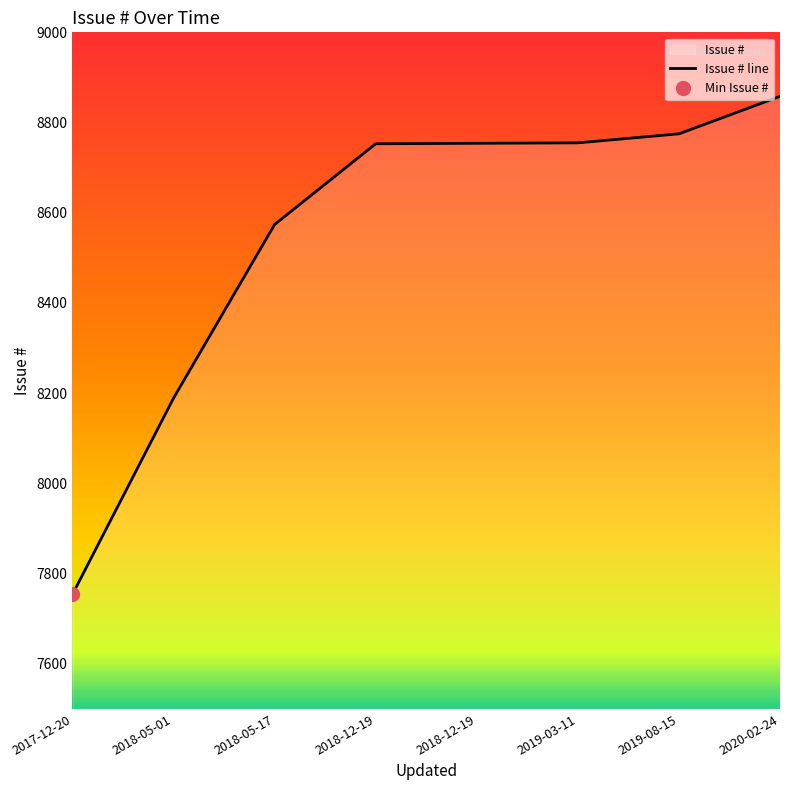

List the labels in order of value, largest first.

2020-02-24, 2019-08-15, 2019-03-11, 2018-12-19, 2018-12-19, 2018-05-17, 2018-05-01, 2017-12-20